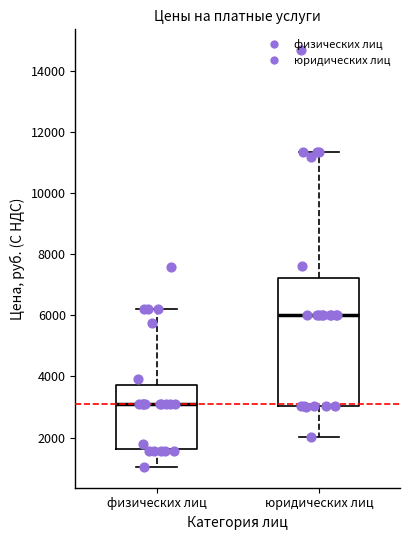

Where does the upper whisker of the box for физических лиц end on the y-axis? The values are not printed on the chart, so give them approximately, as read against the axis.

6200